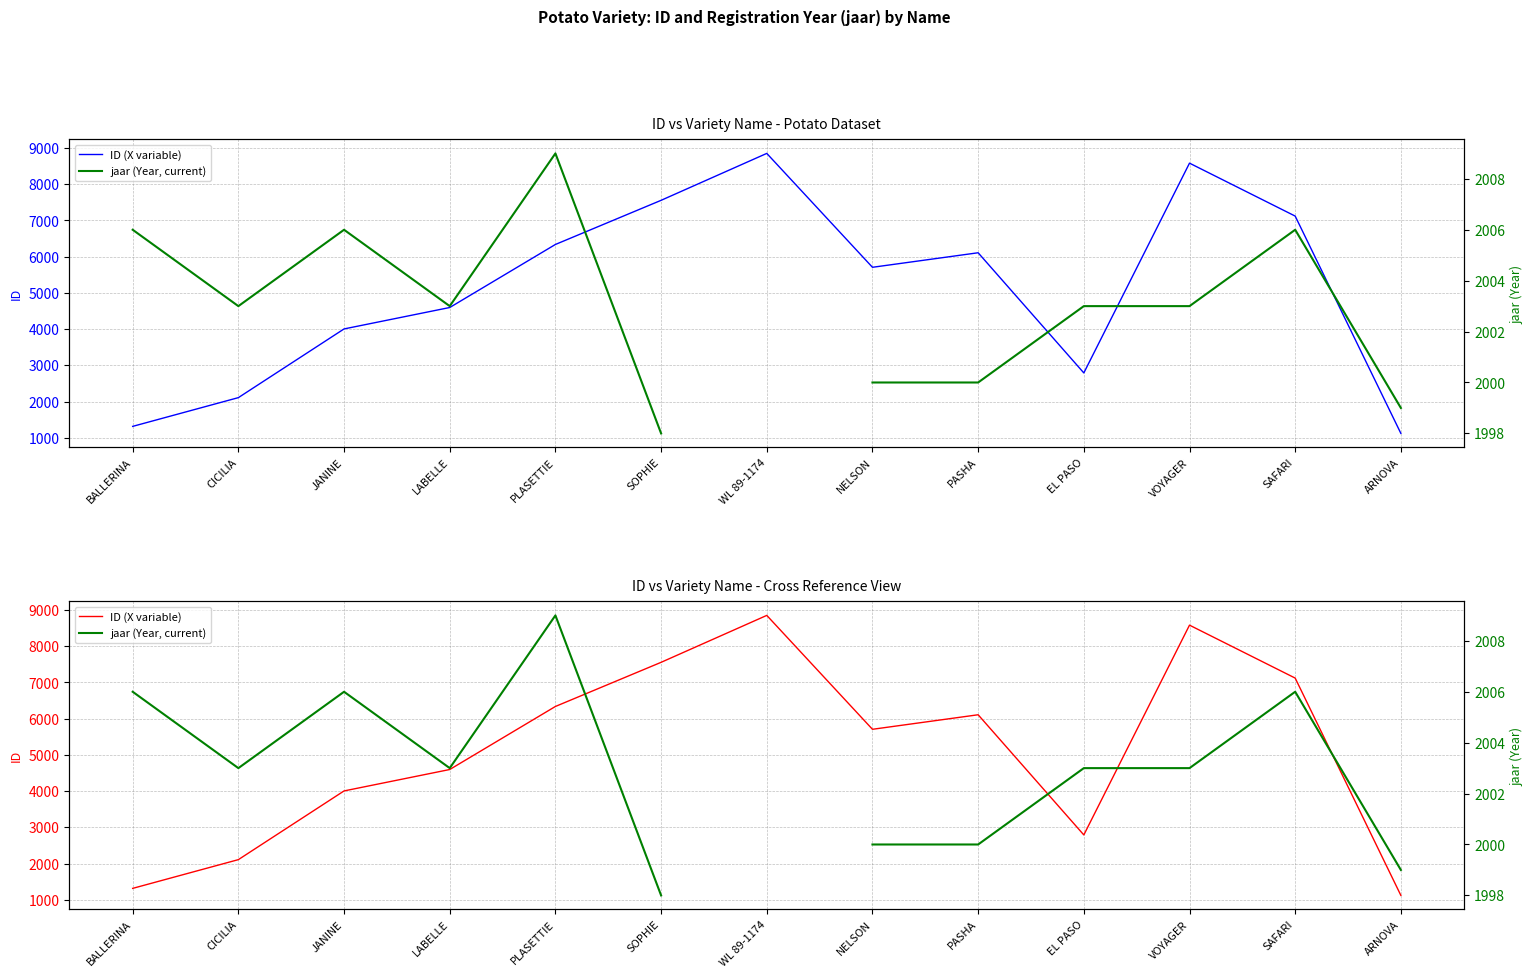

How many values in jaar (Year, current) are above zero?

12